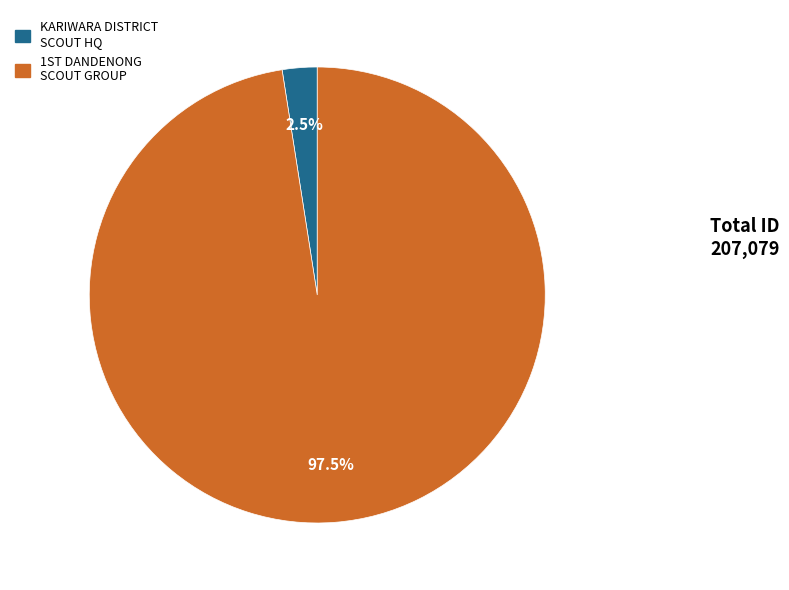

Does any single category account for the majority?

Yes